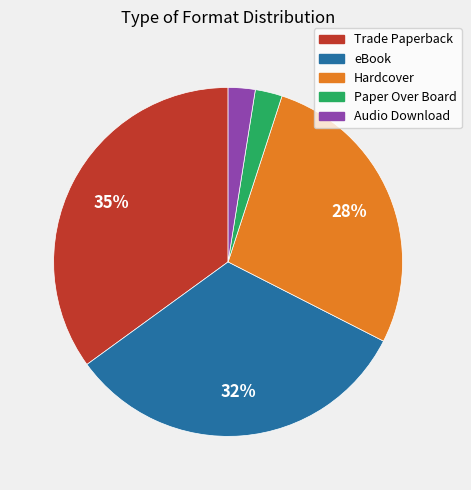

Do Hardcover and Audio Download together represent more than half of the pie?

No